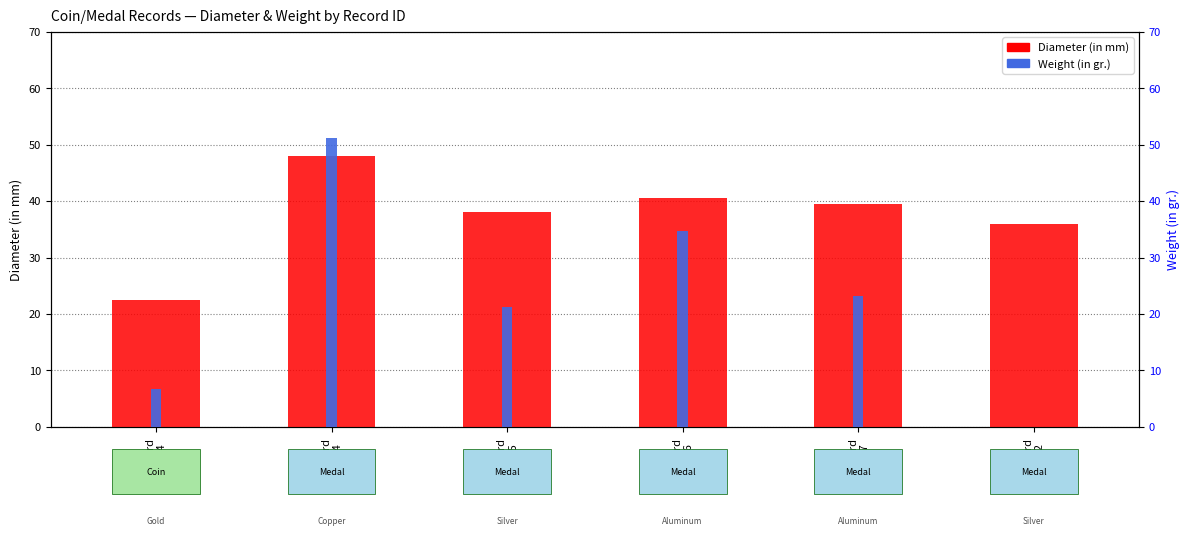

How many values in the Weight (in gr.) series are below 23?

3